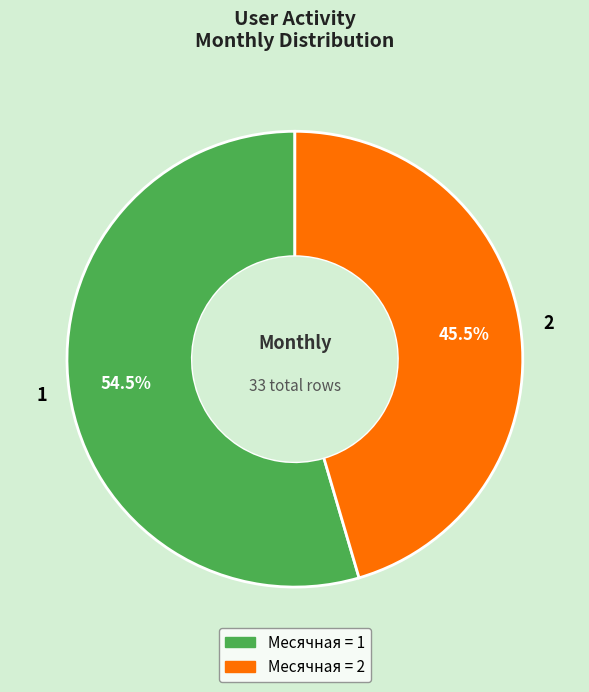

What is the total percentage of 1 and 2?

100.0%